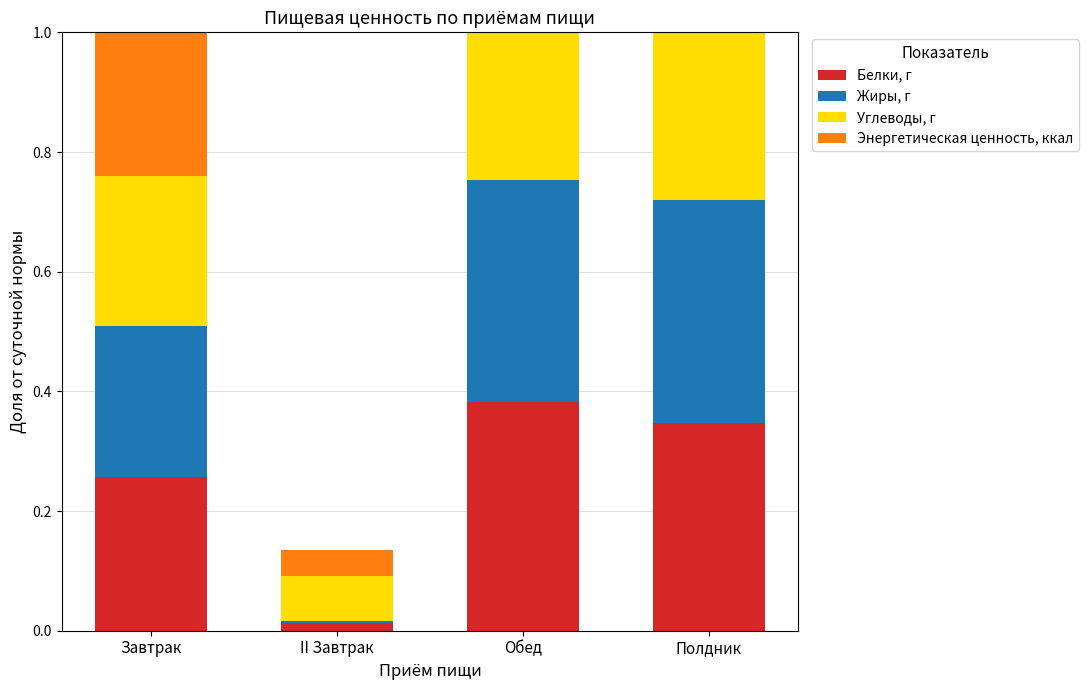

What is the average value of the Энергетическая ценность, ккал series?

0.2